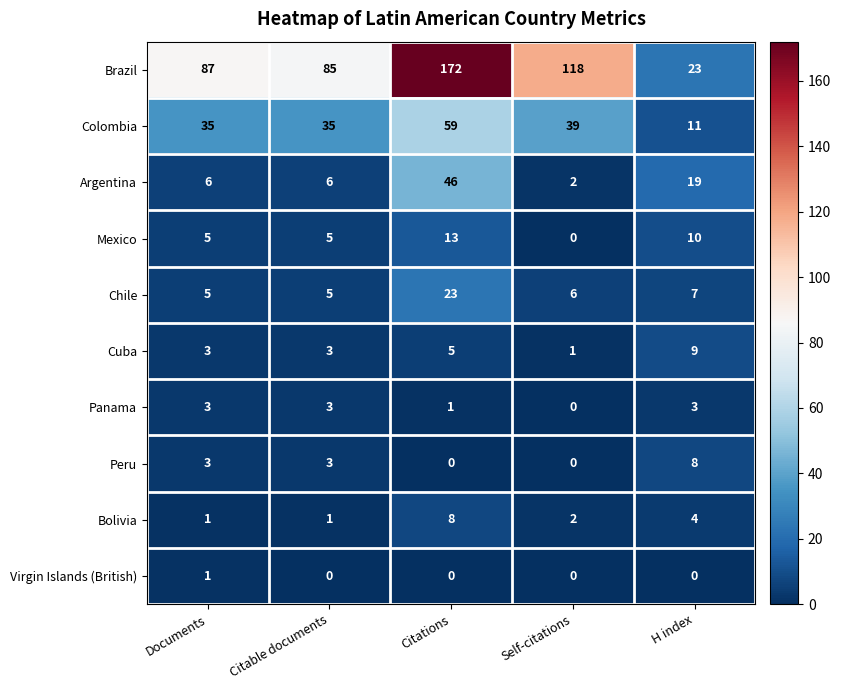

What is the difference between the maximum and minimum values in the Cuba series?

8